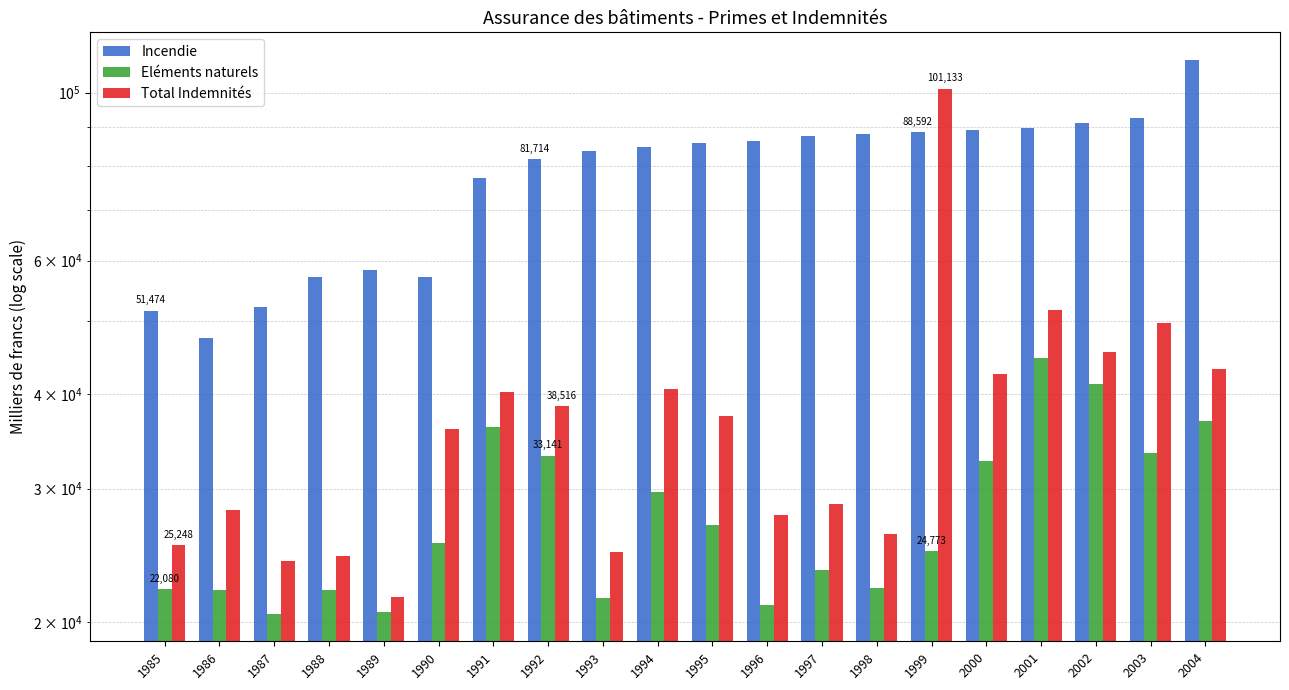

How many values in the Total Indemnités series are below 37428?

10